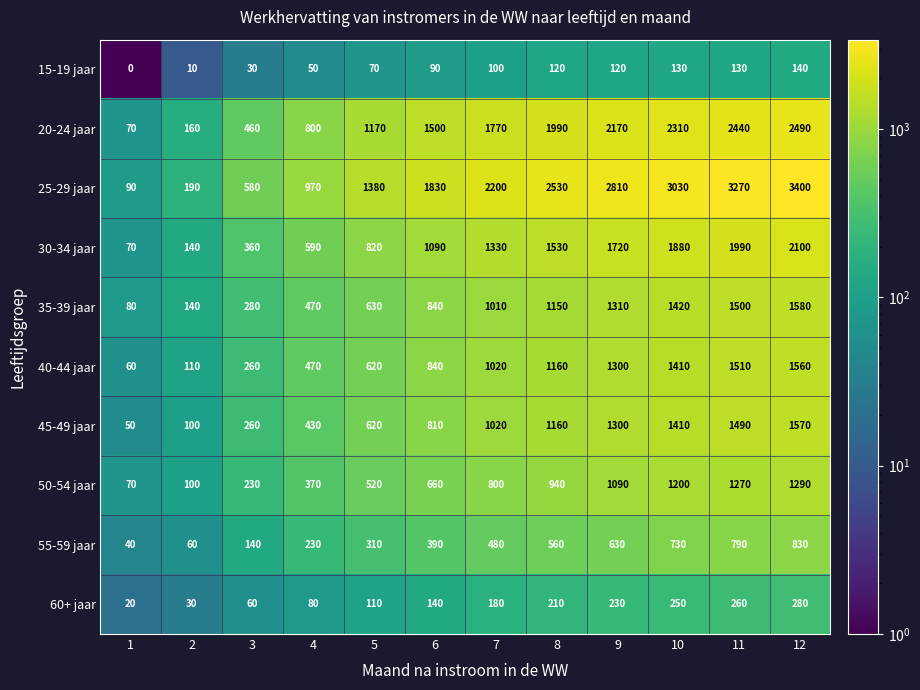

The value of 15-19 jaar at 9 is 63. True or false?

False